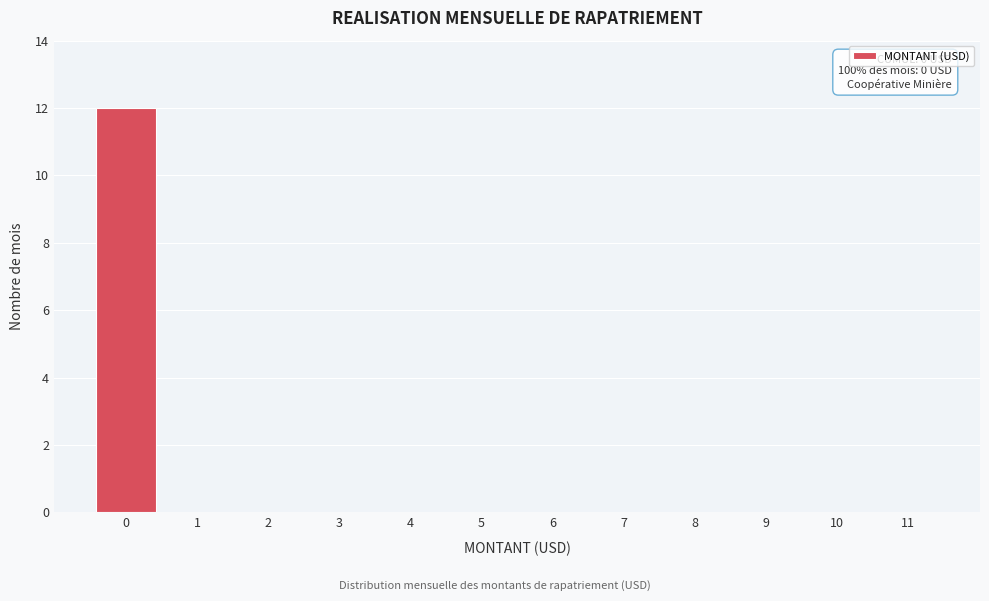

Over which range of the x-axis is the bar tallest?

-0.5 to 0.5